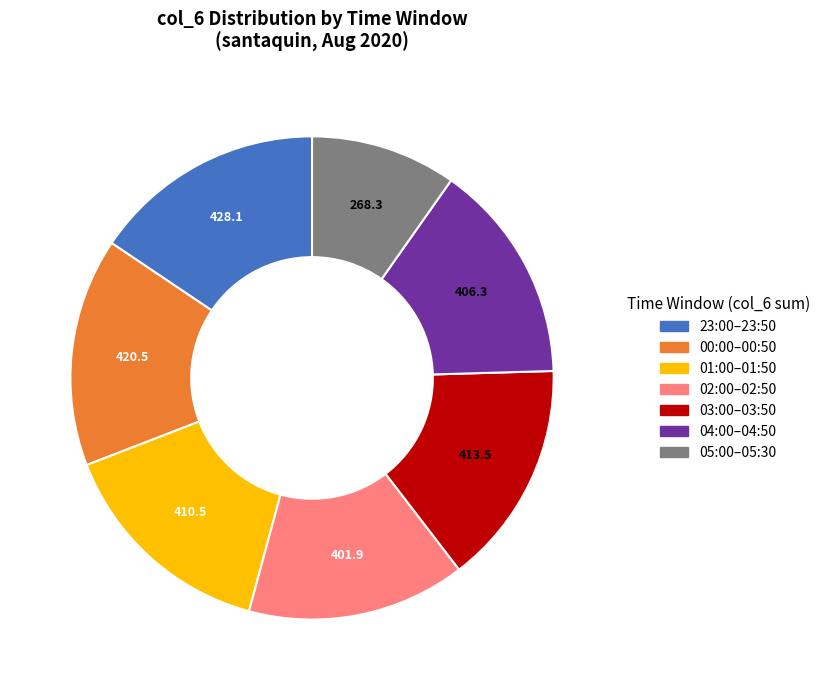

Is there a majority slice in this chart?

No